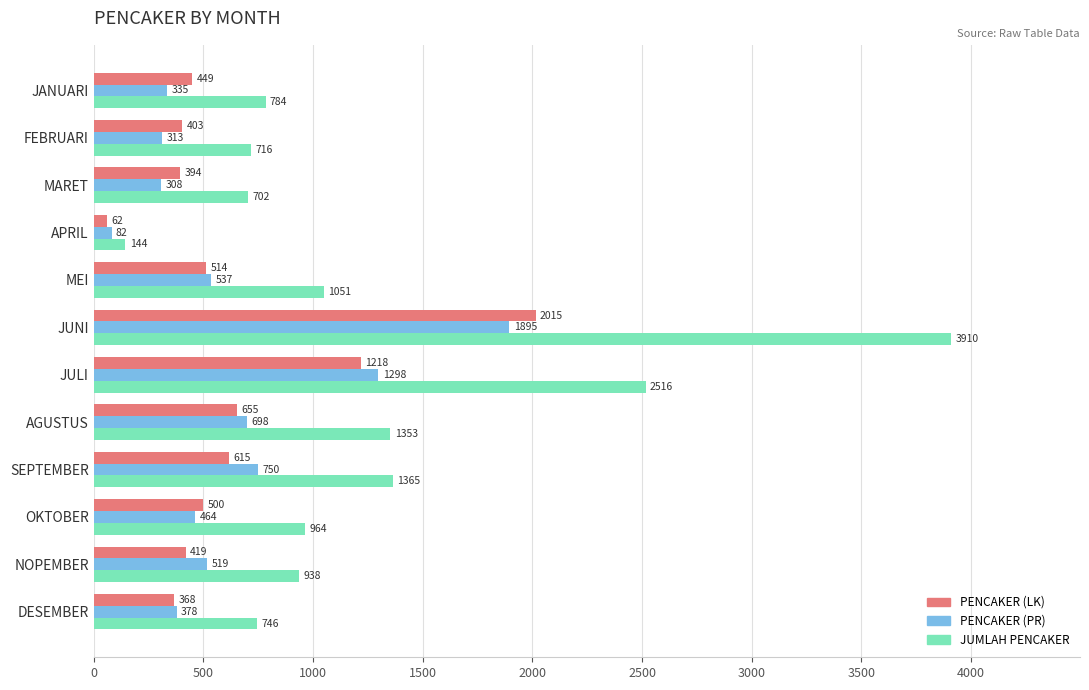

What is the total value across all series at OKTOBER?

1928